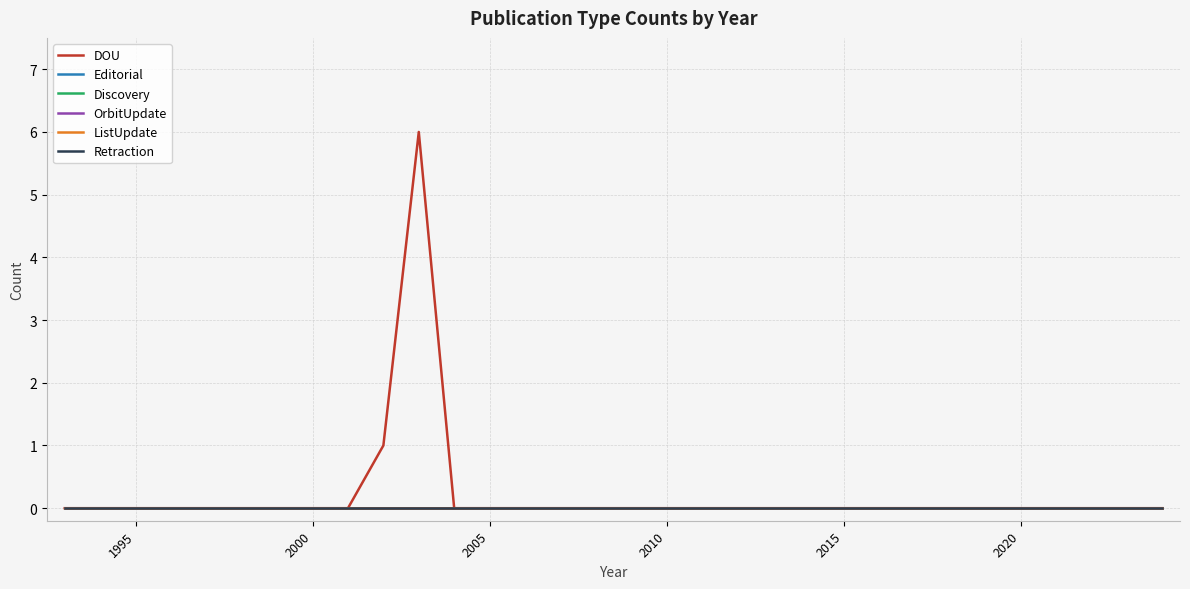

Does the chart have visible grid lines?

Yes